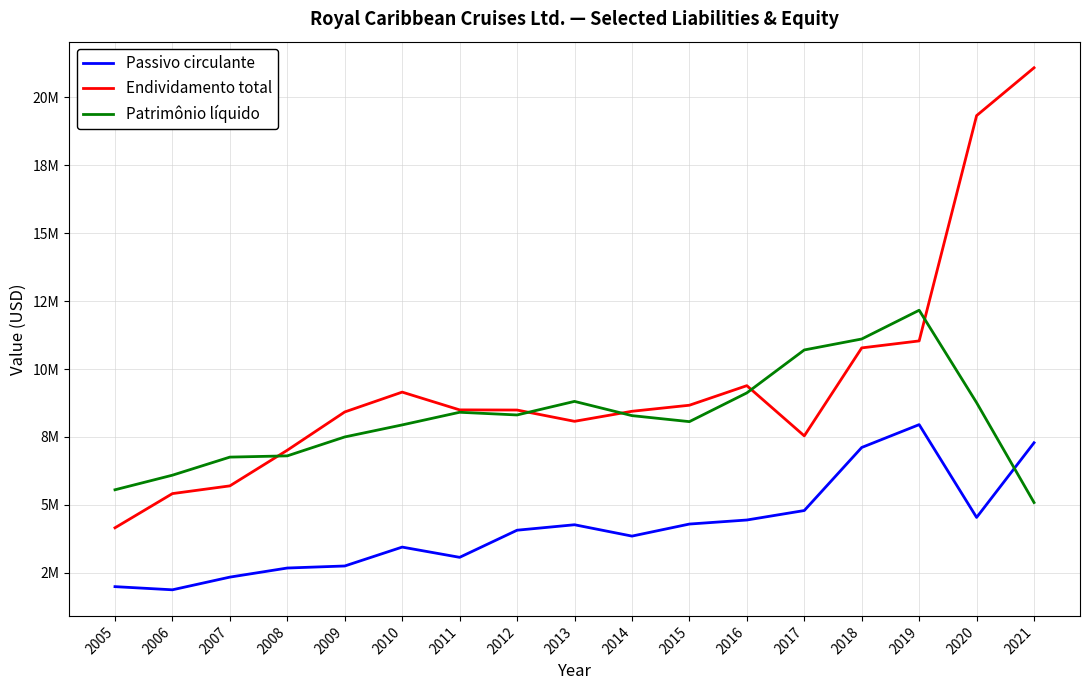

Does the chart have visible grid lines?

Yes